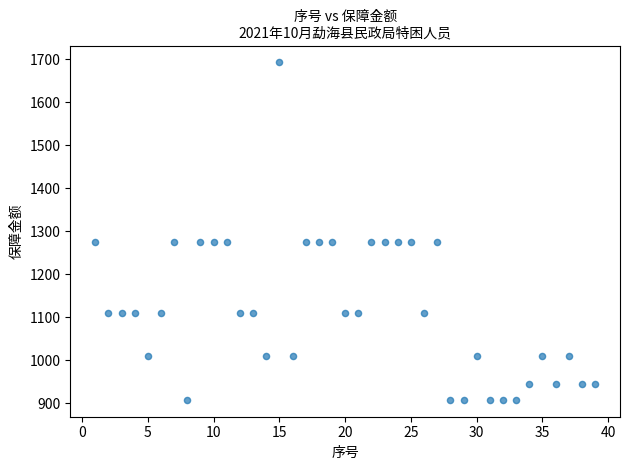

What is the range of Y values (max minus min)?

785